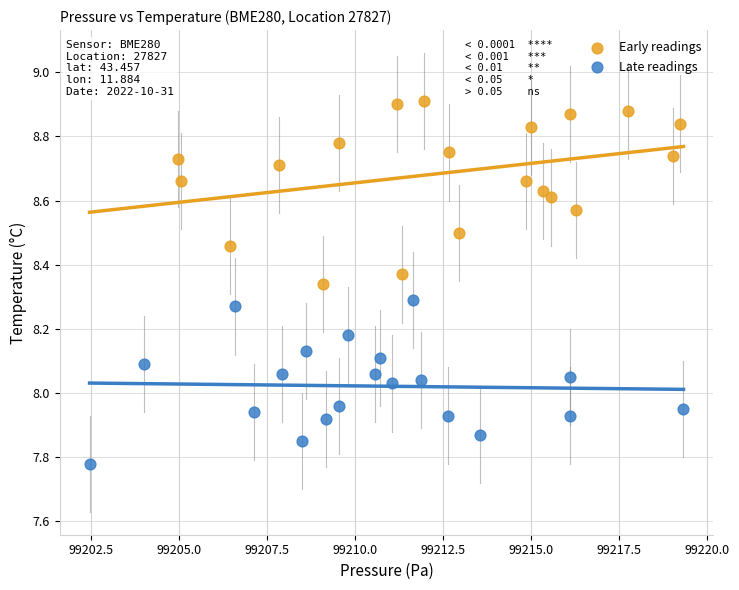

Which series contains the lowest Y value?

Late readings